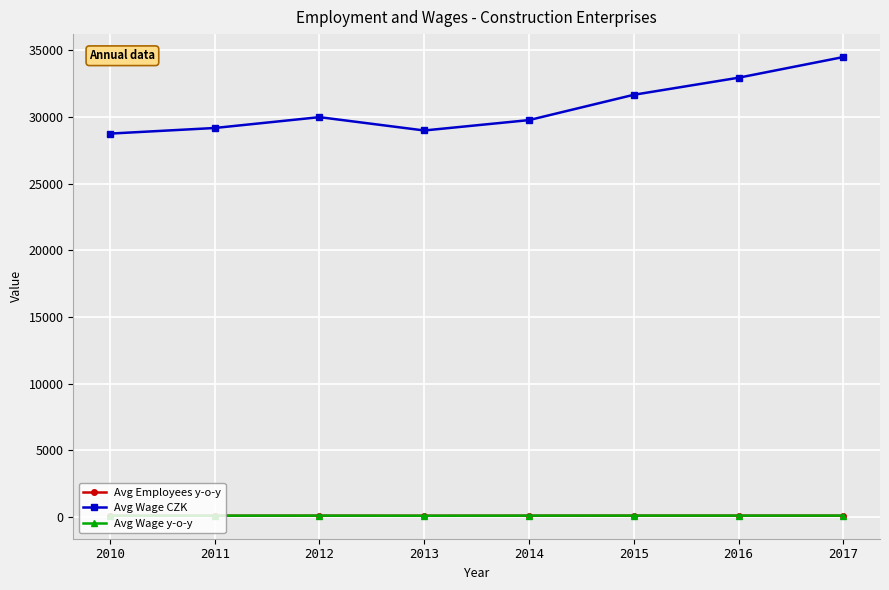

What is the maximum value for Avg Wage CZK?

34506.0